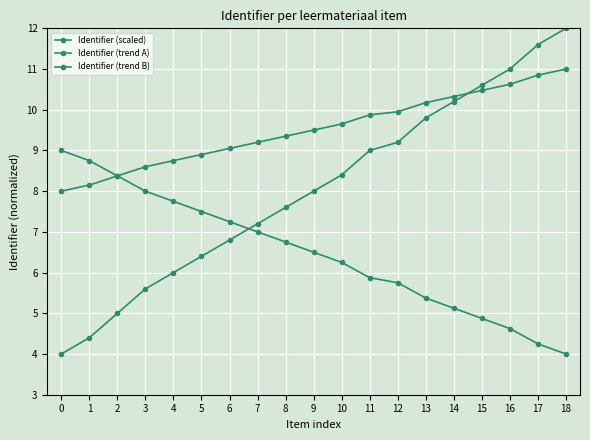

The value of Identifier (scaled) at 11 is 12.8. True or false?

False